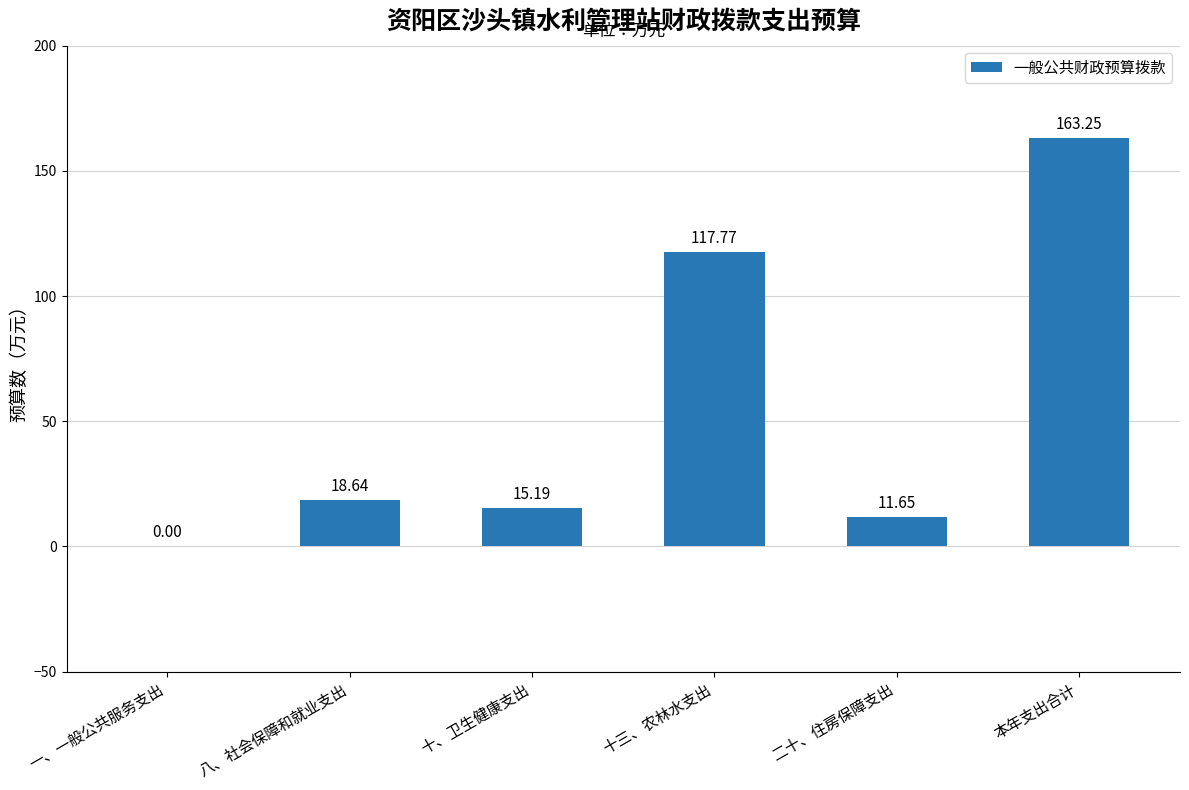

What is the change in value from 八、社会保障和就业支出 to 本年支出合计?

+144.6